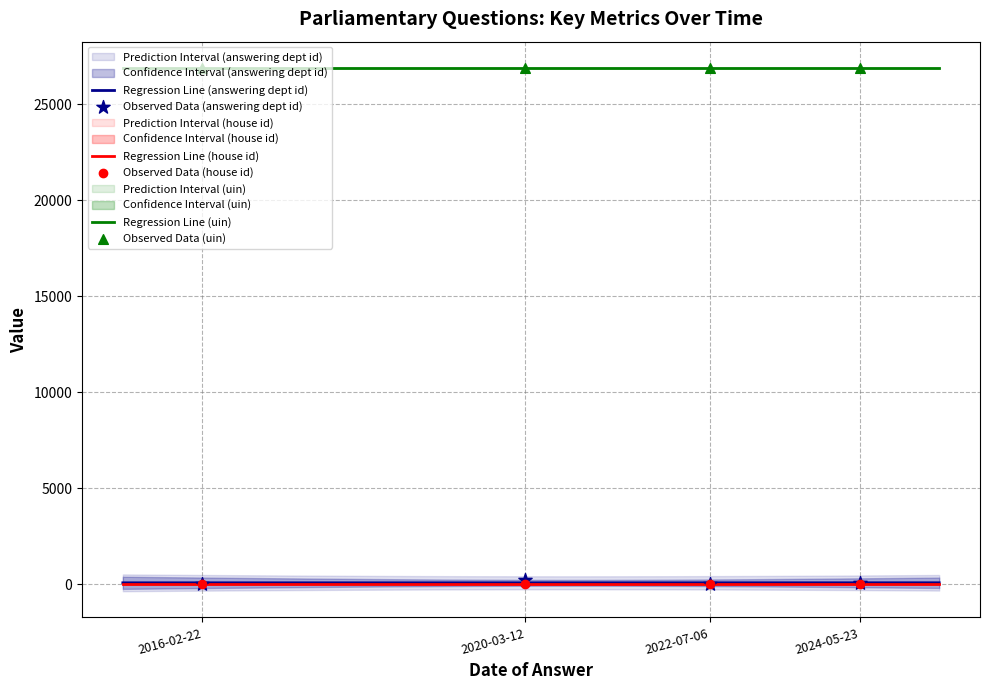

Which series has the largest total across all categories?

uin